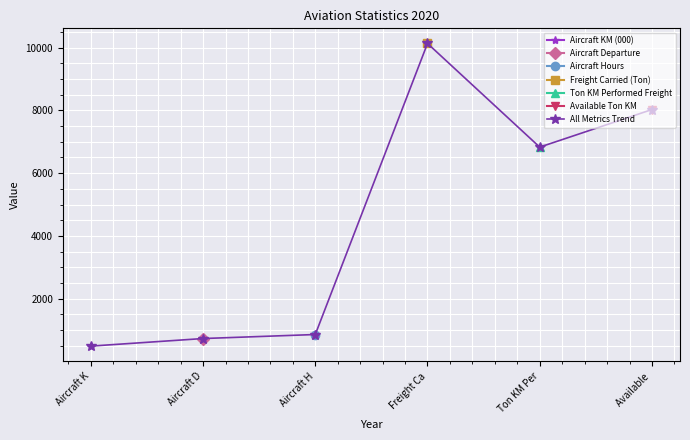

What is the minimum value shown in the chart?

492